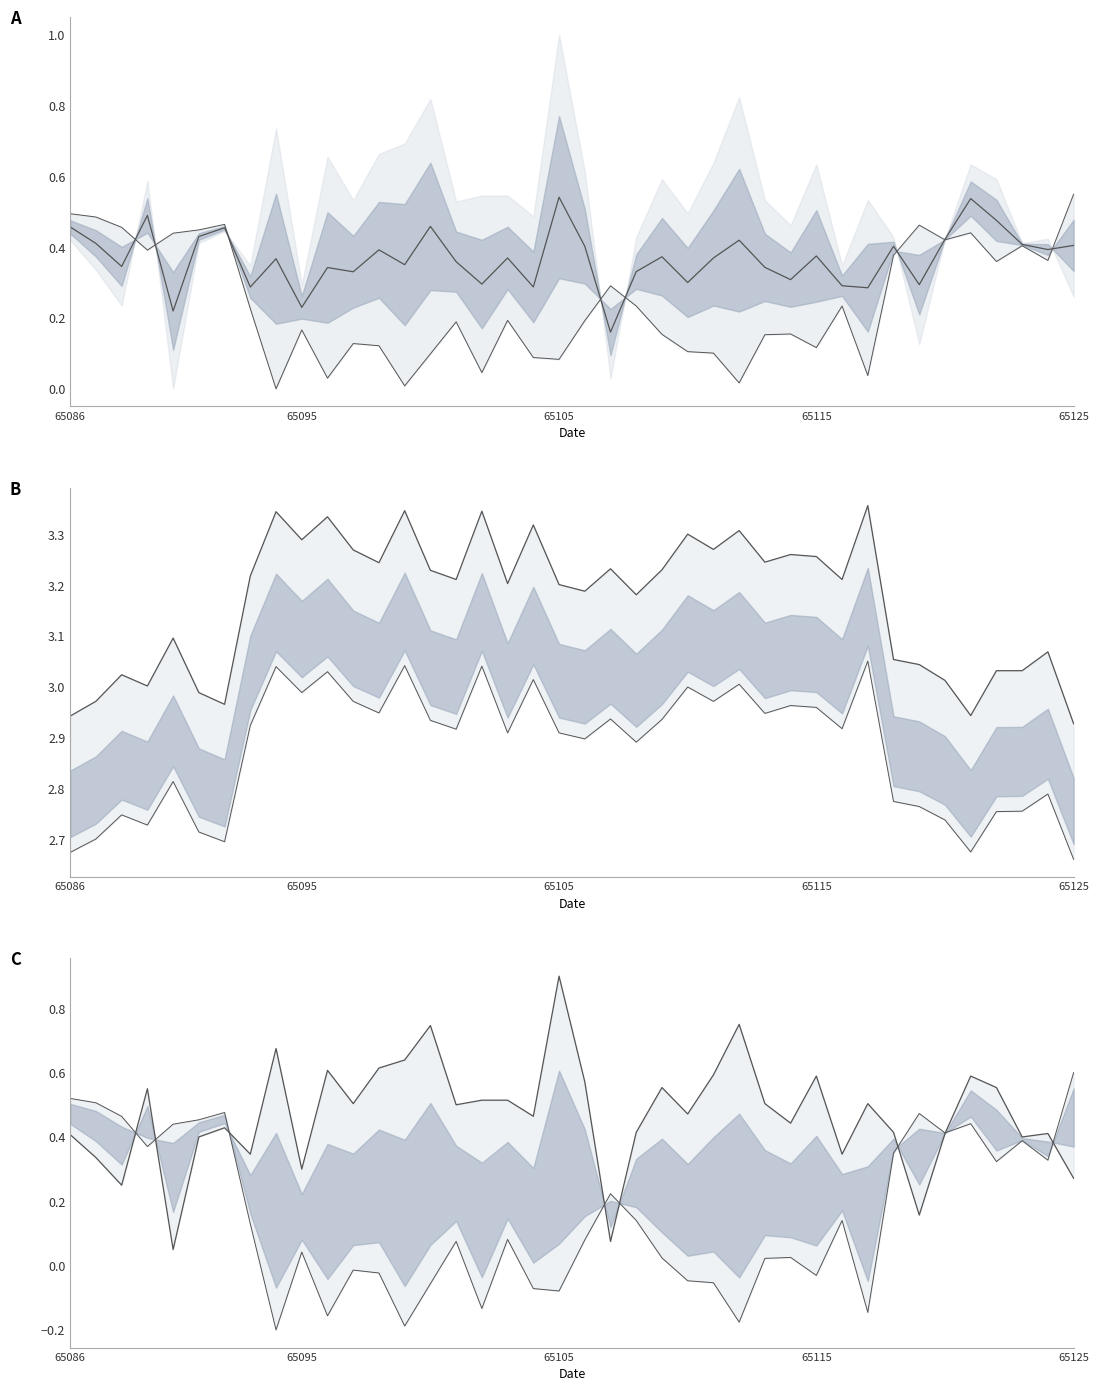

True or false: col_517 C line has more than 1 points higher than both neighbors.

True